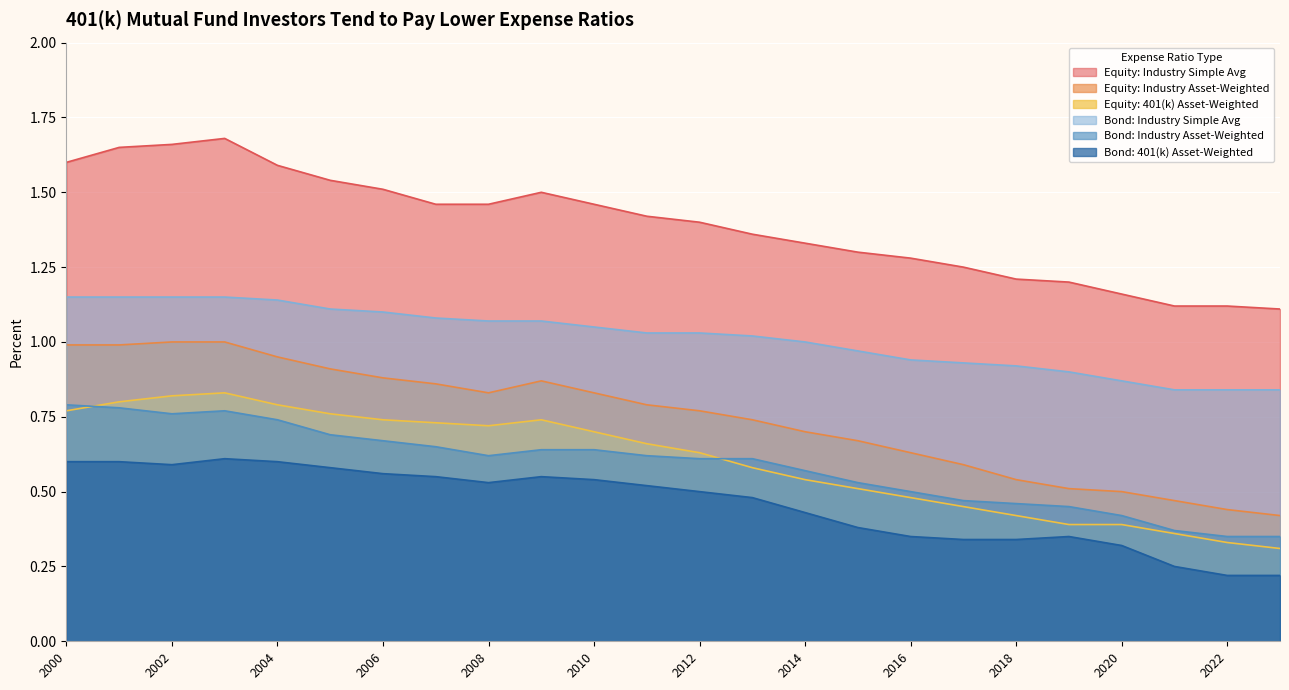

True or false: Bond: 401(k) Asset-Weighted and Bond: Industry Asset-Weighted intersect in this chart.

False